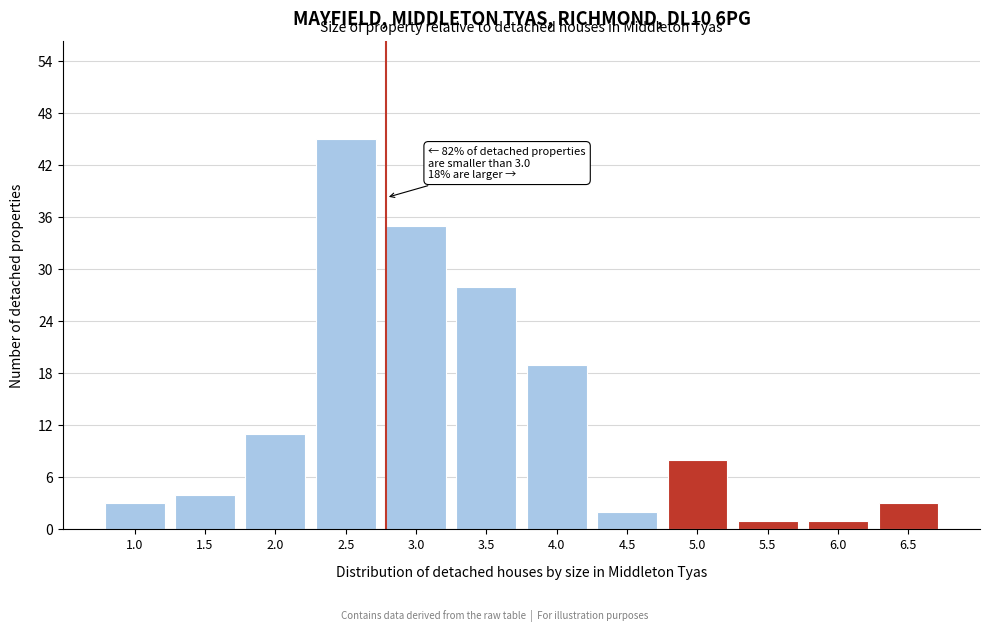

Reading left to right, extract all data points from this chart.

3	4	11	45	35	28	19	2	8	1	1	3